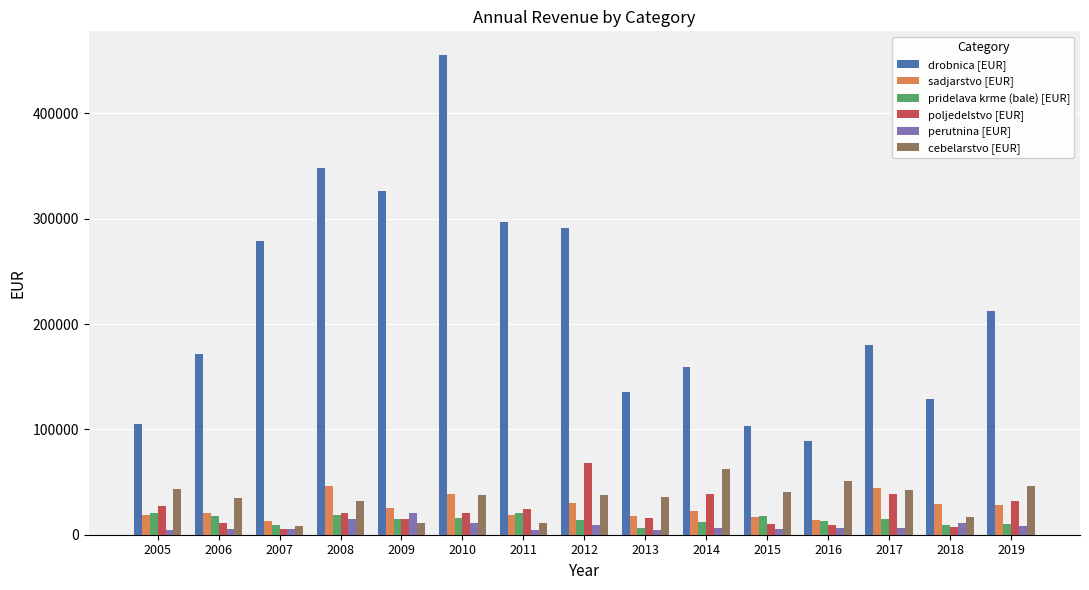

What are all the series names shown in the legend?

drobnica [EUR], sadjarstvo [EUR], pridelava krme (bale) [EUR], poljedelstvo [EUR], perutnina [EUR], cebelarstvo [EUR]